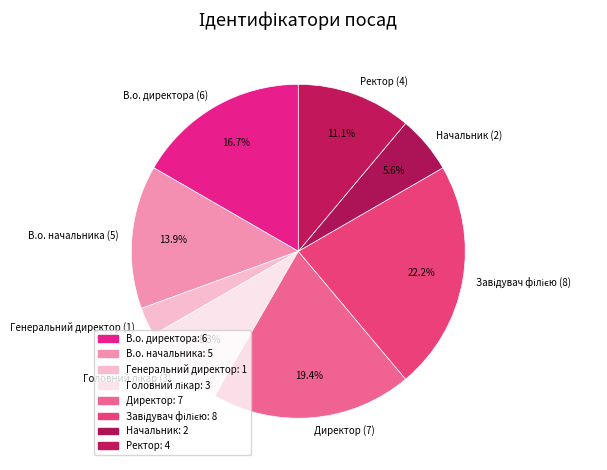

To the nearest percent, what is the difference between the largest and smallest slice percentages?

19%